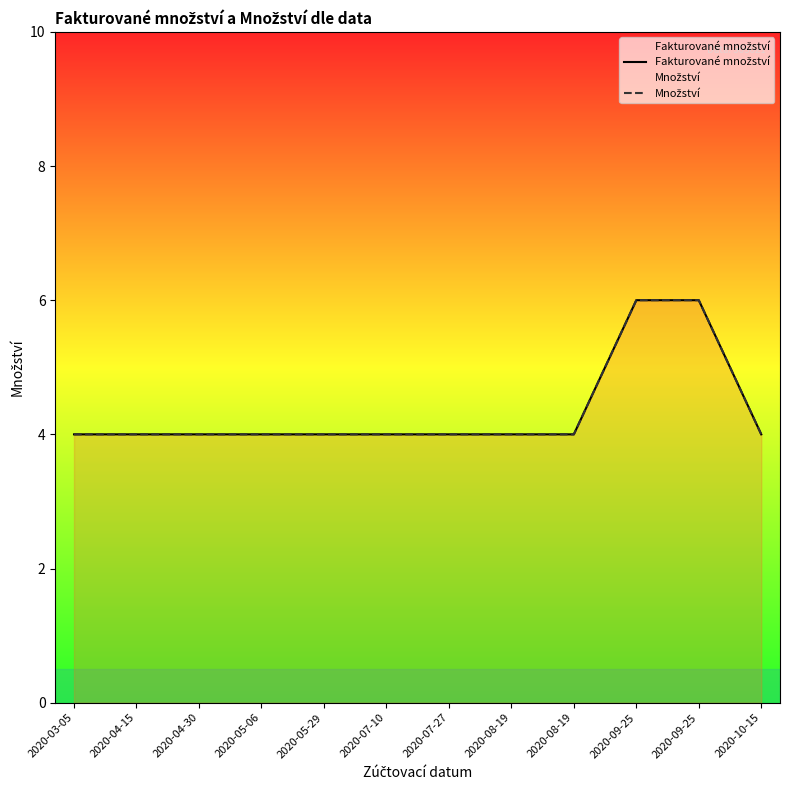

At 2020-04-15, list the series in order from smallest to largest.

Fakturované množství, Množství